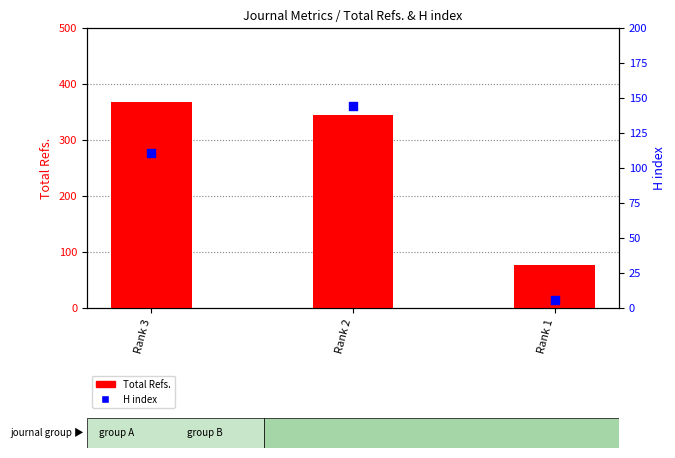

What are all the series names shown in the legend?

Total Refs., H index